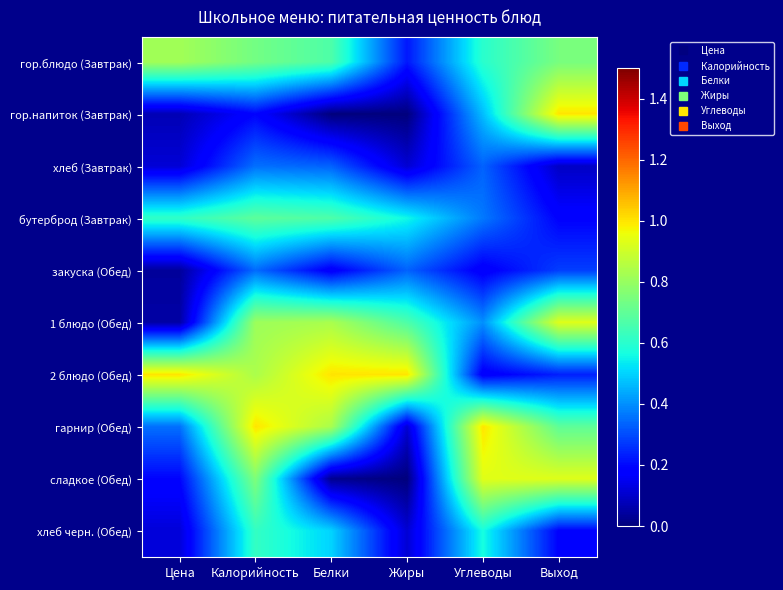

Reading left to right, extract all data points from this chart.

гор.блюдо (Завтрак): Цена=0.8	Калорийность=0.7	Белки=0.7	Жиры=0.2	Углеводы=0.6	Выход=0.7
гор.напиток (Завтрак): Цена=0.1	Калорийность=0.2	Белки=0.0	Жиры=0.0	Углеводы=0.5	Выход=1.0
хлеб (Завтрак): Цена=0.1	Калорийность=0.4	Белки=0.3	Жиры=0.1	Углеводы=0.3	Выход=0.1
бутерброд (Завтрак): Цена=0.6	Калорийность=0.7	Белки=0.7	Жиры=0.6	Углеводы=0.4	Выход=0.2
закуска (Обед): Цена=0.0	Калорийность=0.3	Белки=0.2	Жиры=0.3	Углеводы=0.2	Выход=0.3
1 блюдо (Обед): Цена=0.1	Калорийность=0.8	Белки=0.8	Жиры=0.7	Углеводы=0.4	Выход=0.9
2 блюдо (Обед): Цена=1.0	Калорийность=0.8	Белки=1.0	Жиры=1.0	Углеводы=0.2	Выход=0.2
гарнир (Обед): Цена=0.4	Калорийность=1.0	Белки=0.8	Жиры=0.1	Углеводы=1.0	Выход=0.7
сладкое (Обед): Цена=0.2	Калорийность=0.8	Белки=0.0	Жиры=0.0	Углеводы=0.9	Выход=0.9
хлеб черн. (Обед): Цена=0.1	Калорийность=0.6	Белки=0.5	Жиры=0.1	Углеводы=0.6	Выход=0.2